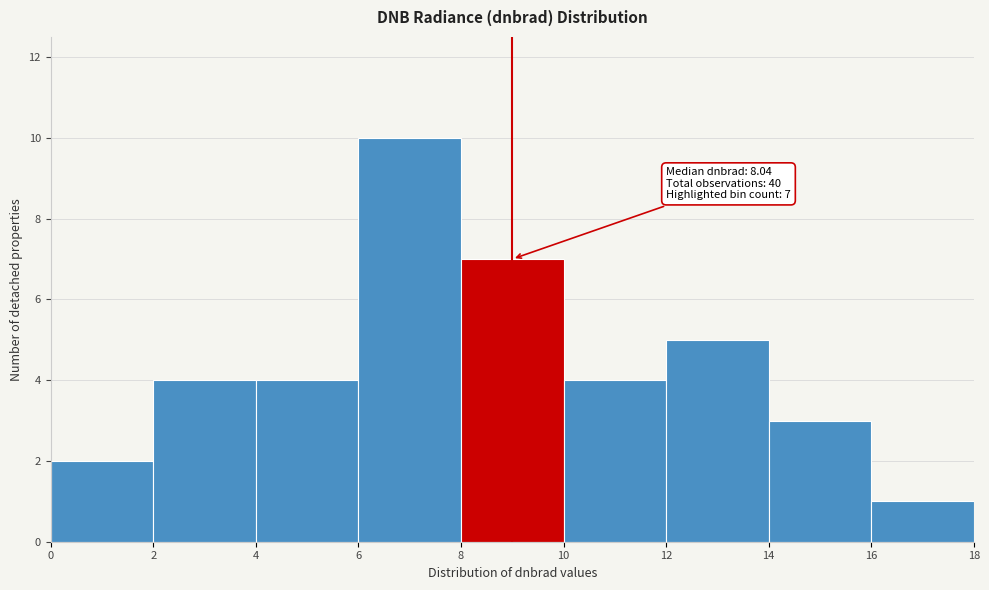

Over which range of the x-axis is the bar tallest?

6 to 8